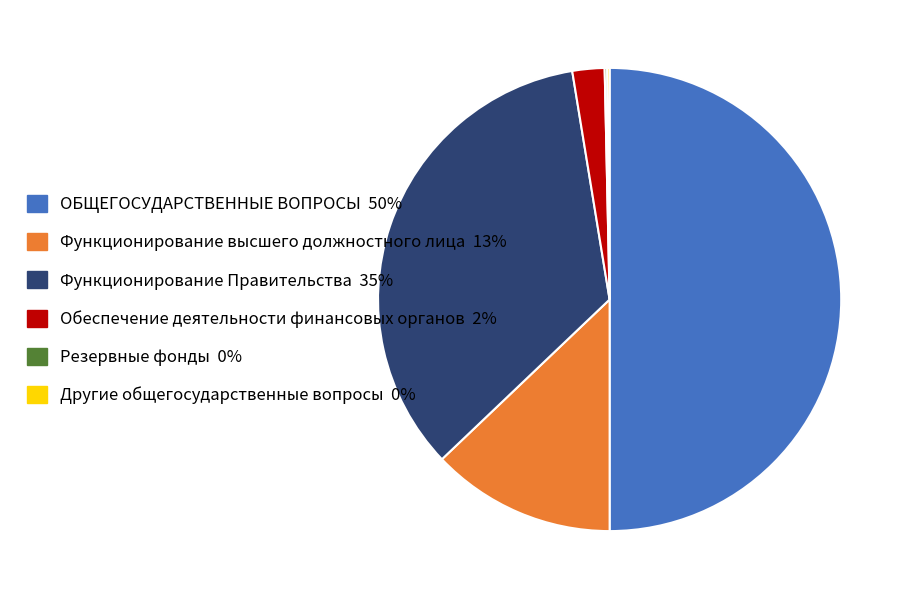

Does Обеспечение деятельности финансовых органов account for over 50% of the chart?

No